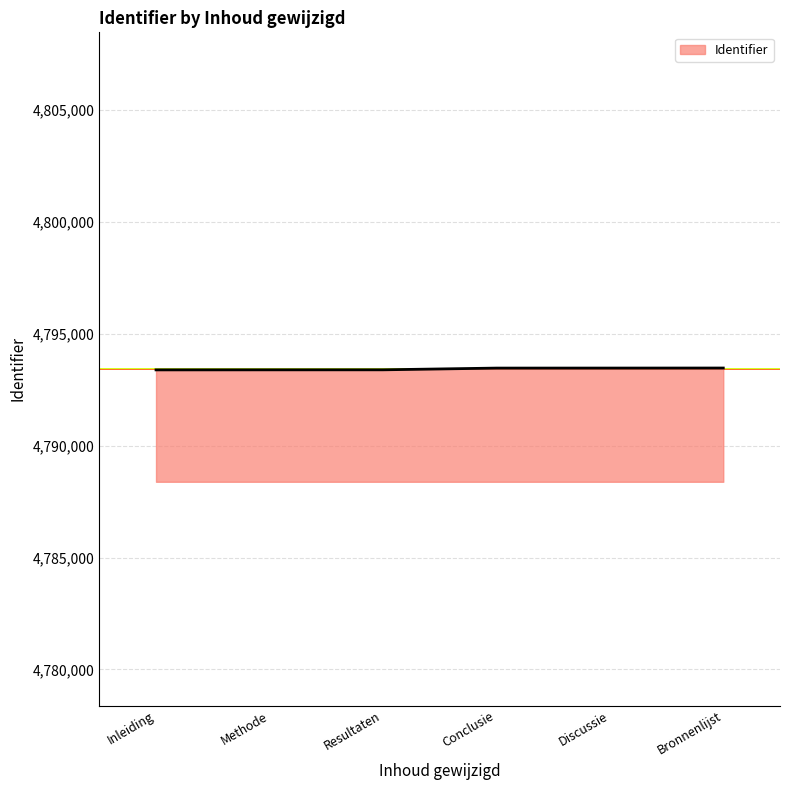

The chart shows a value of 3125632 at Methode. True or false?

False